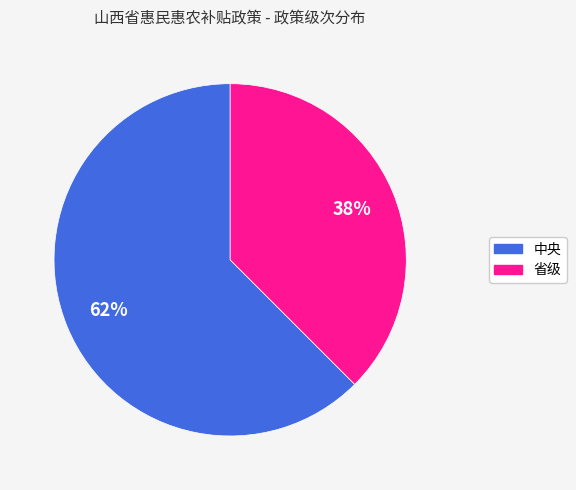

Approximately how many times larger is the value at 省级 compared to 中央?

0.6